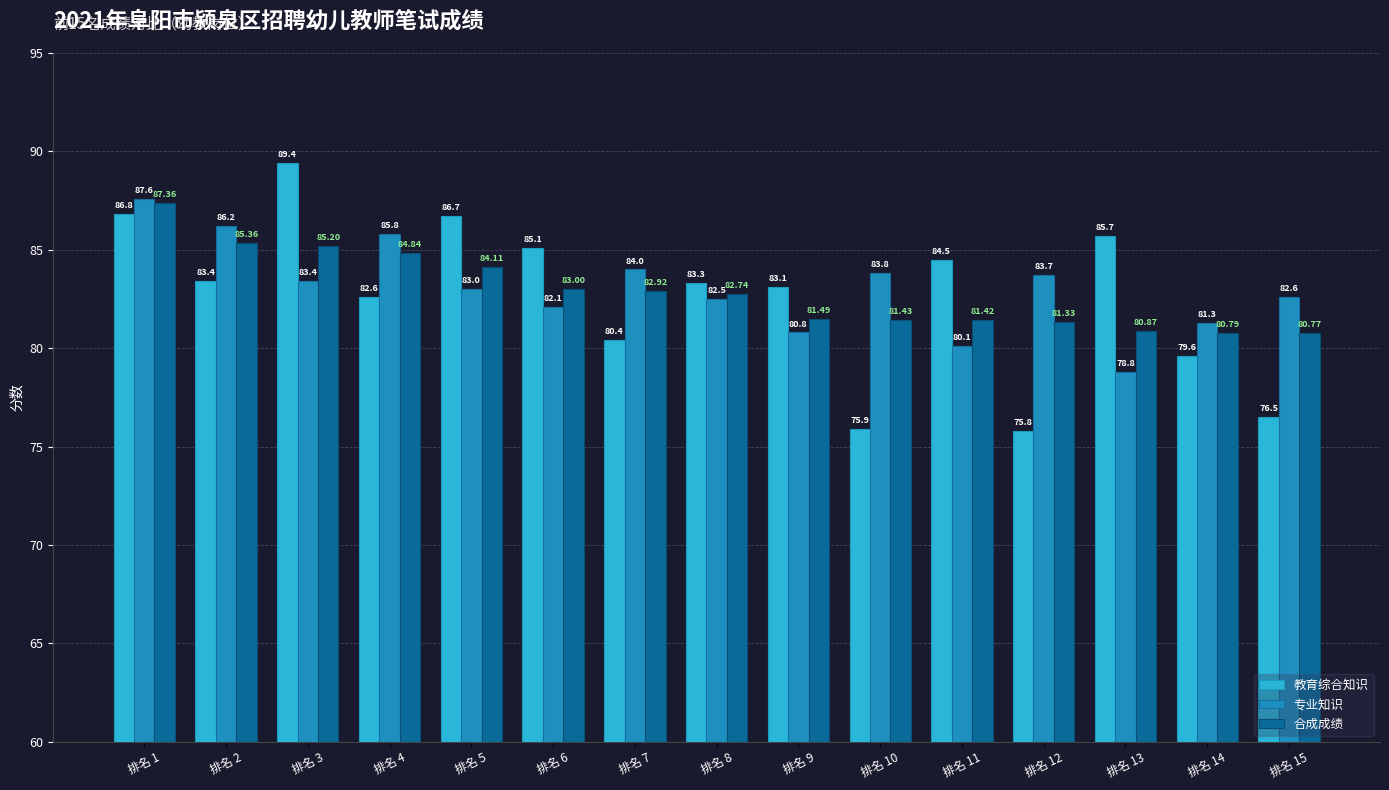

What is the value of the 专业知识 bar at the 6th from the left?

82.1